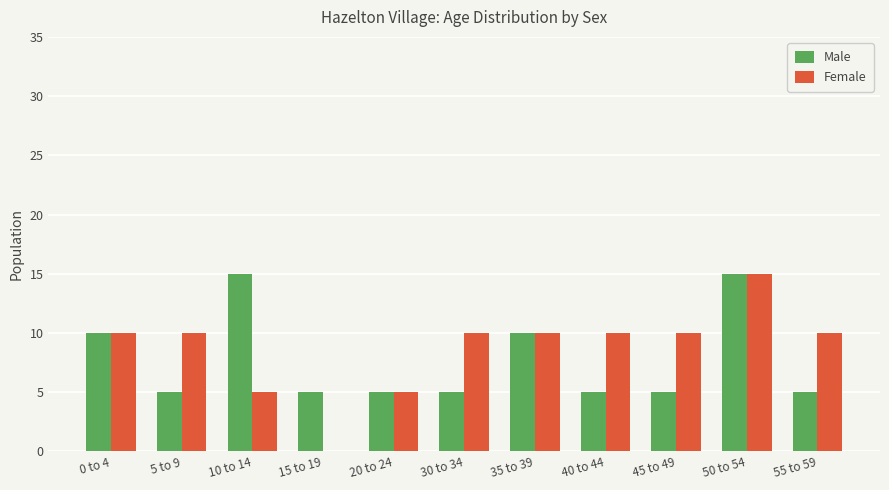

Is the value of Male at 15 to 19 greater than the value of Female at 45 to 49?

No